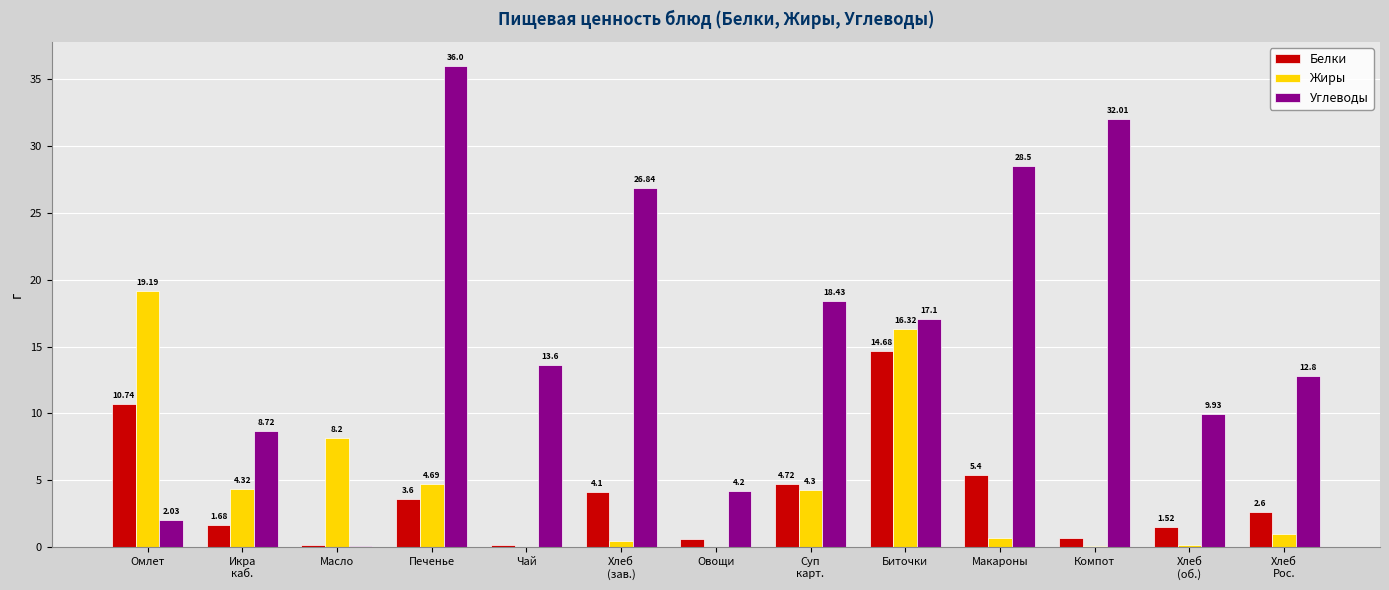

Which series changed the most between Масло and Печенье?

Углеводы